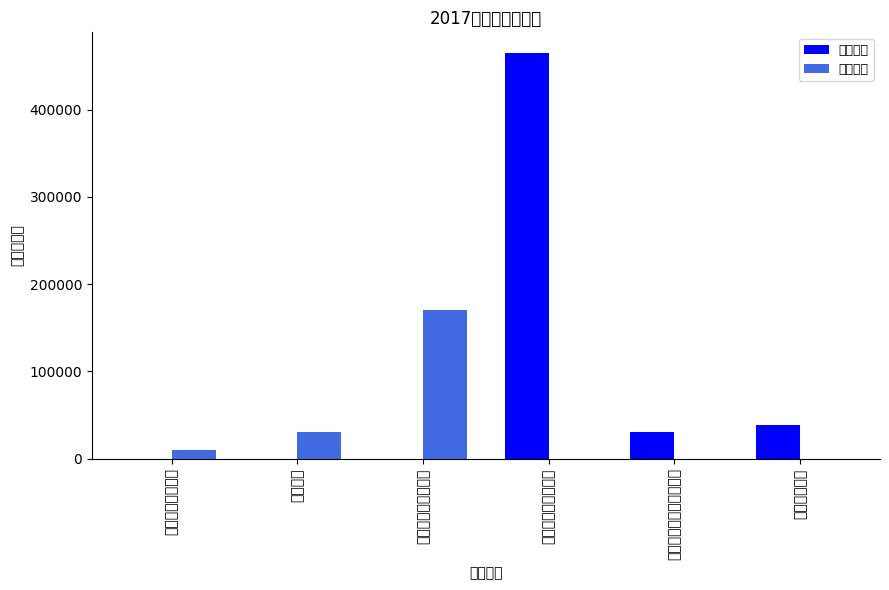

What is the difference between the 基本支出 values at 一般公共服务支出 and 住房保障支出?

38628.0